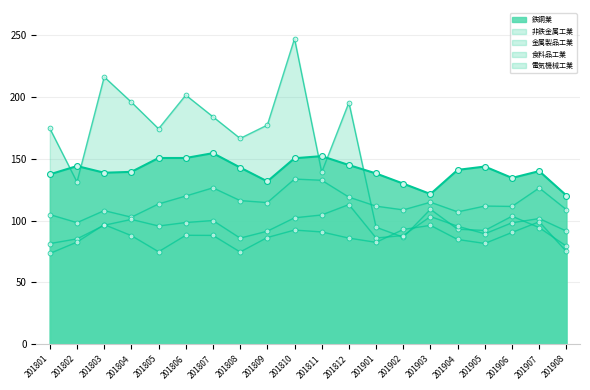

Is the value of 金属製品工業 at 201805 greater than the value of 鉄鋼業 at 201801?

No